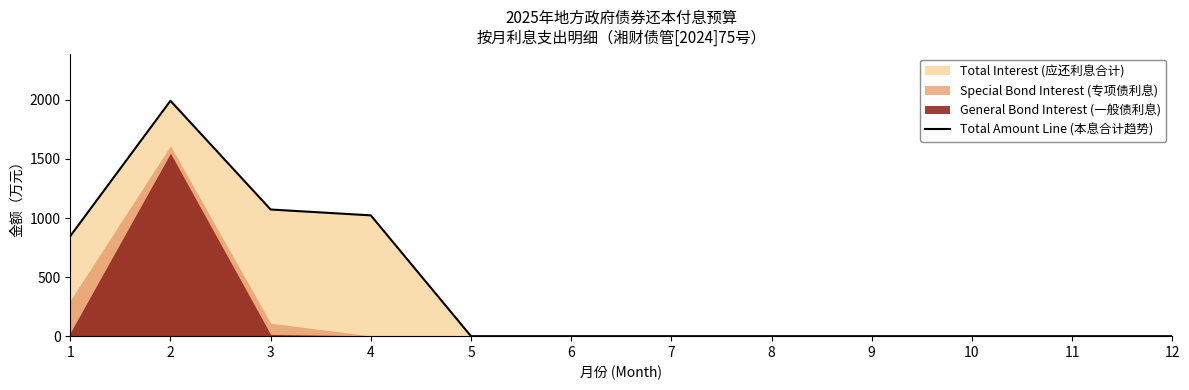

List the labels in order of value, smallest first.

5, 6, 7, 8, 9, 10, 11, 12, 1, 4, 3, 2